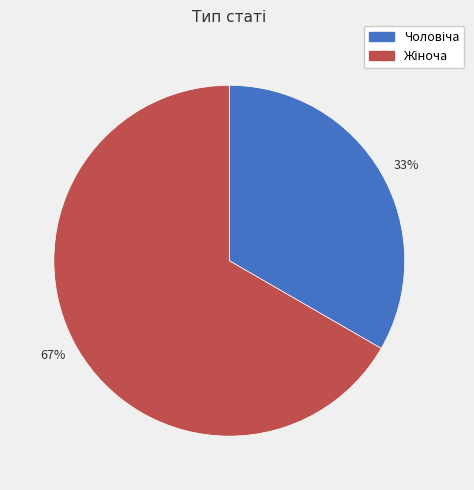

What is the smallest slice in the pie chart?

33%